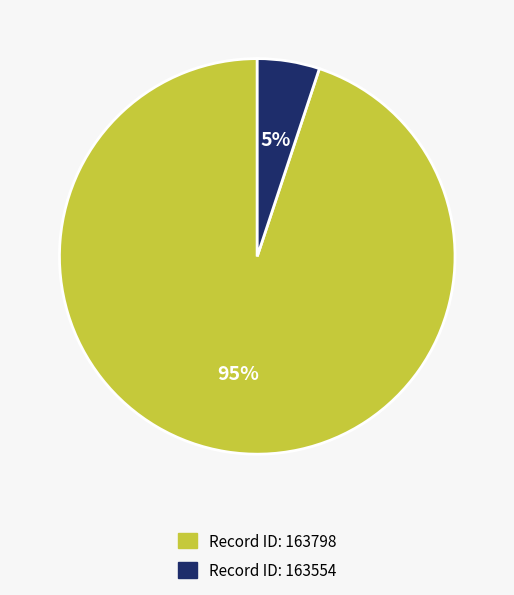

To the nearest percent, what is the average slice percentage?

50%